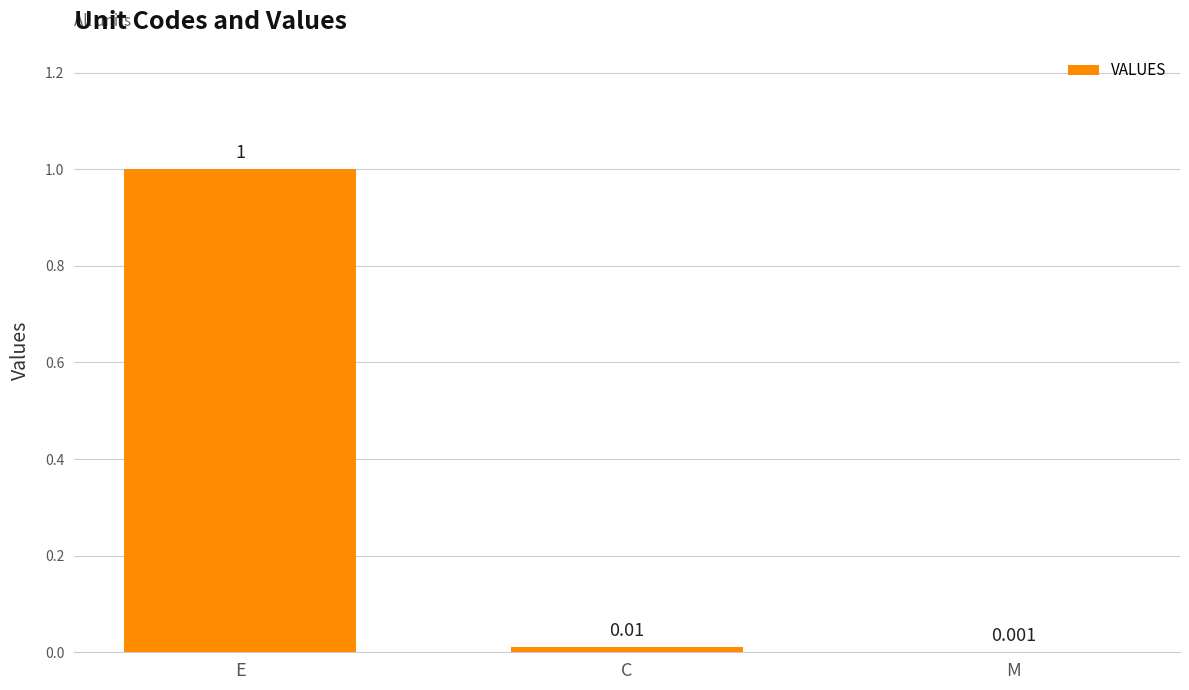

Where is the data nearest to the value 0?

M